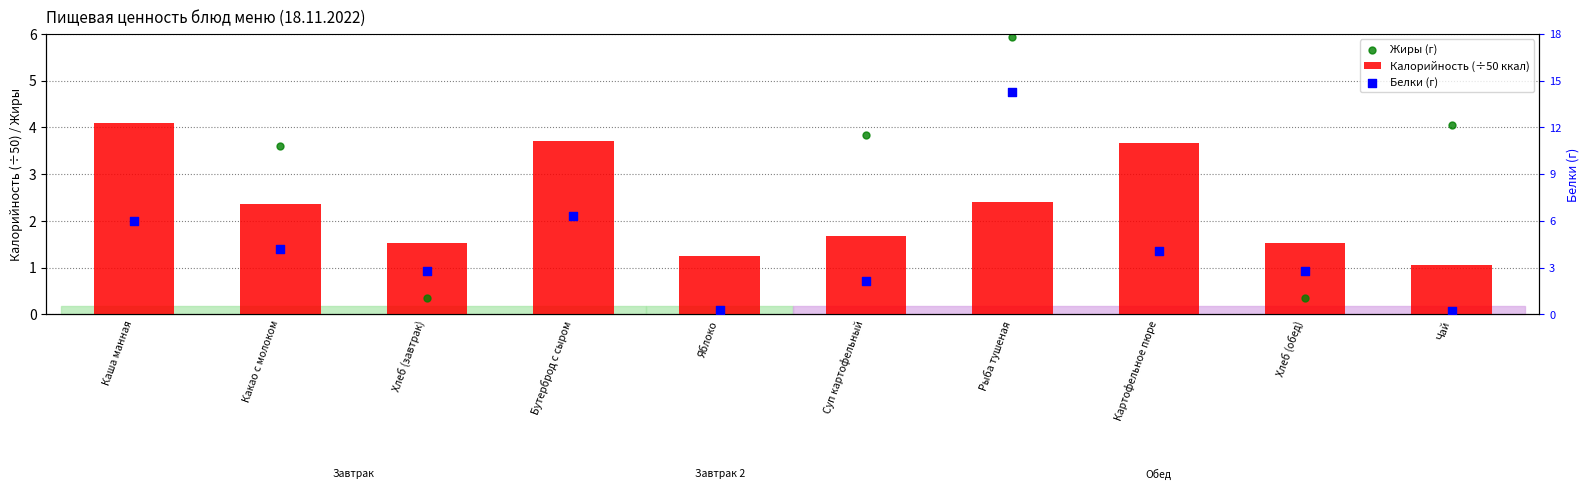

What are all the series names shown in the legend?

Калорийность (÷50 ккал), Жиры (г), Белки (г)